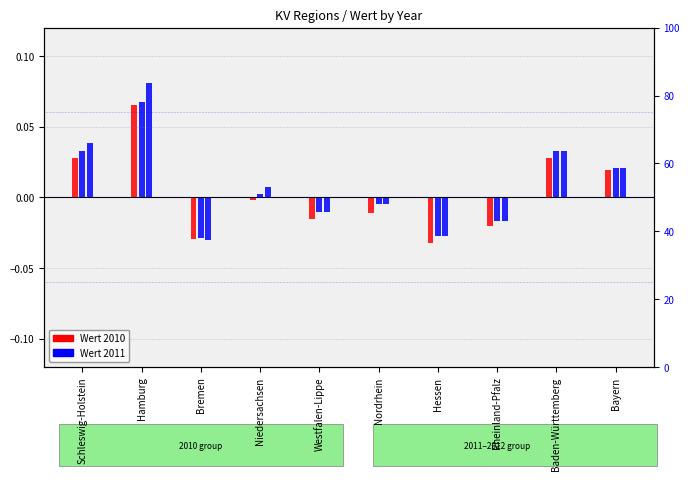

What is the total value across all series at Bremen?

-0.1